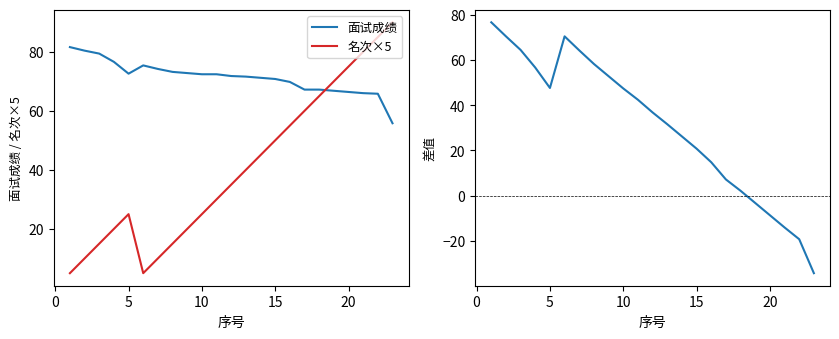

How many interior local valleys does the 名次×5 series have?

1